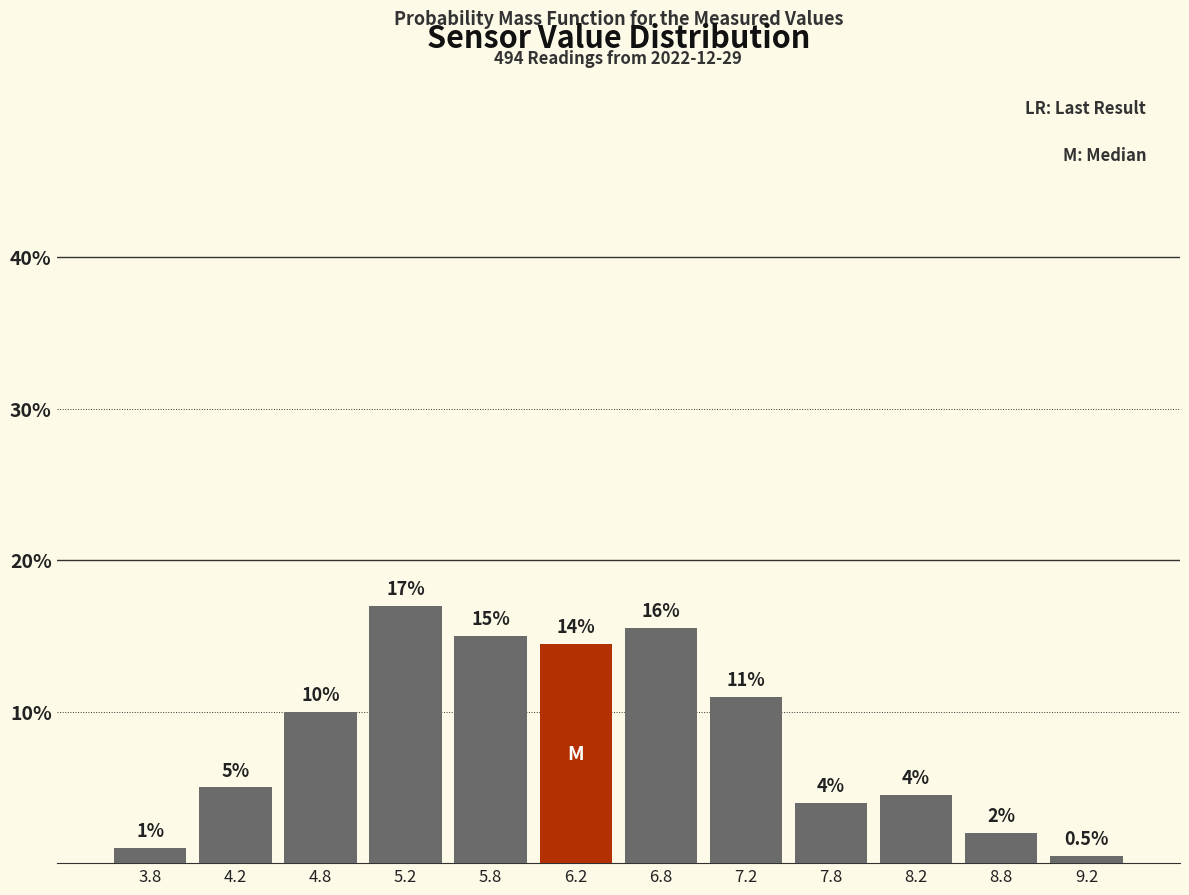

Over which range of the x-axis is the bar tallest?

5.0 to 5.5